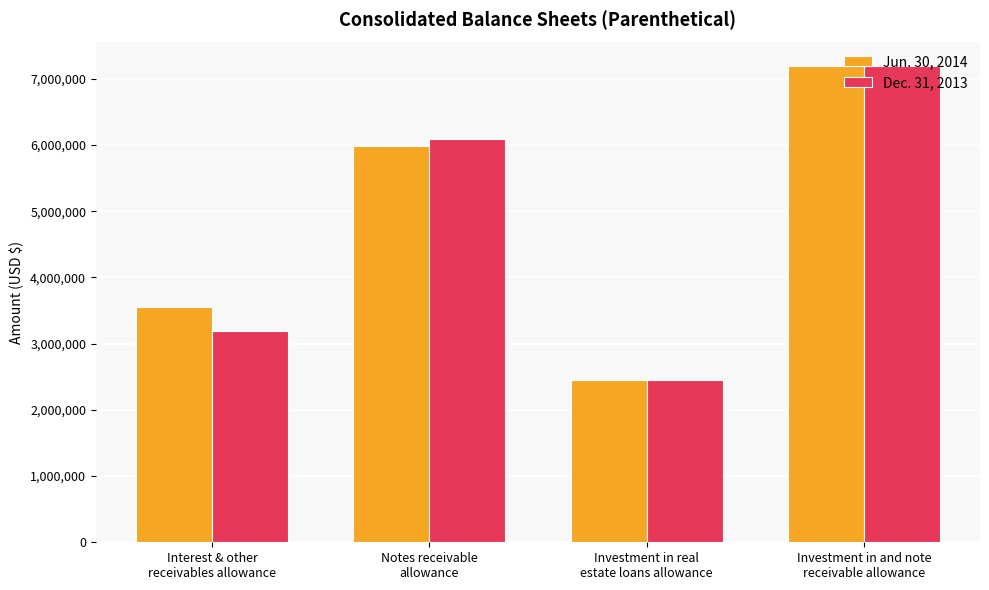

At how many categories does at least one series exceed 2759474?

3